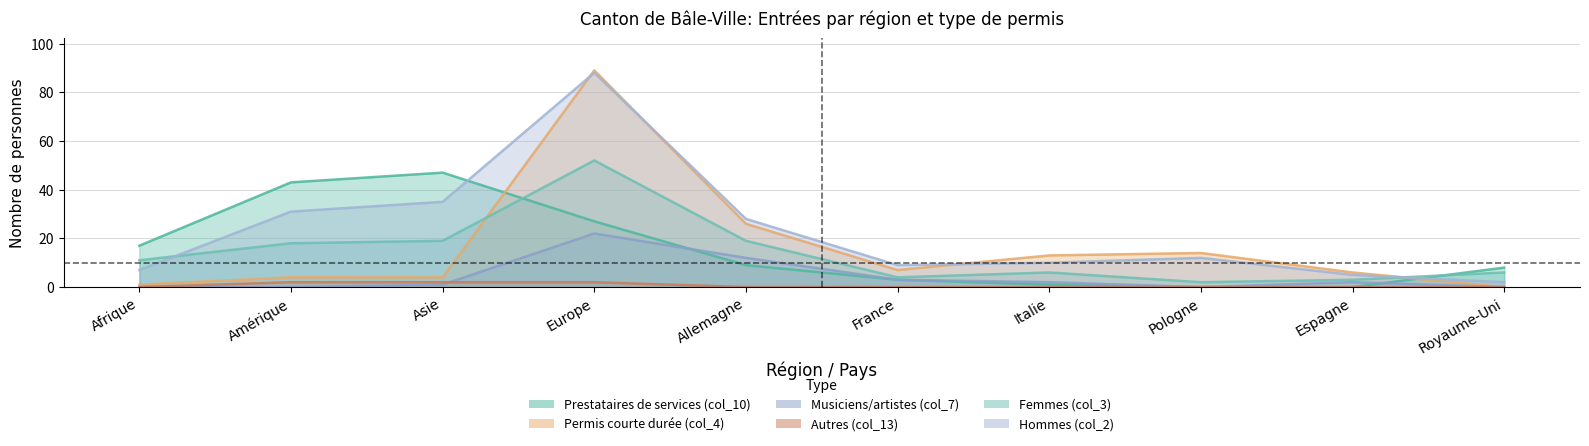

Which series has the largest total across all categories?

Hommes (col_2)